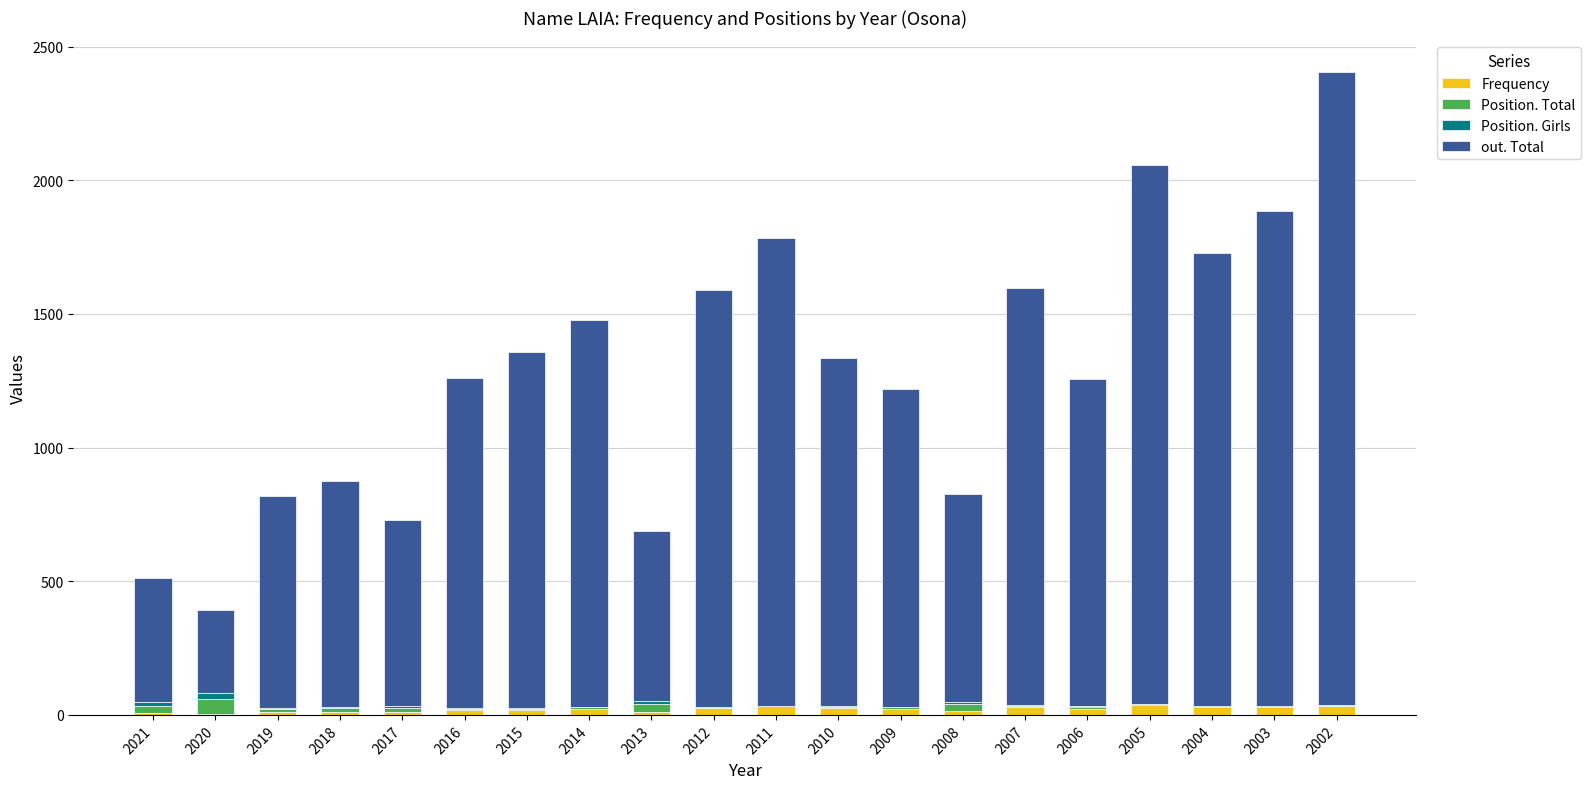

Are the bars horizontal?

No